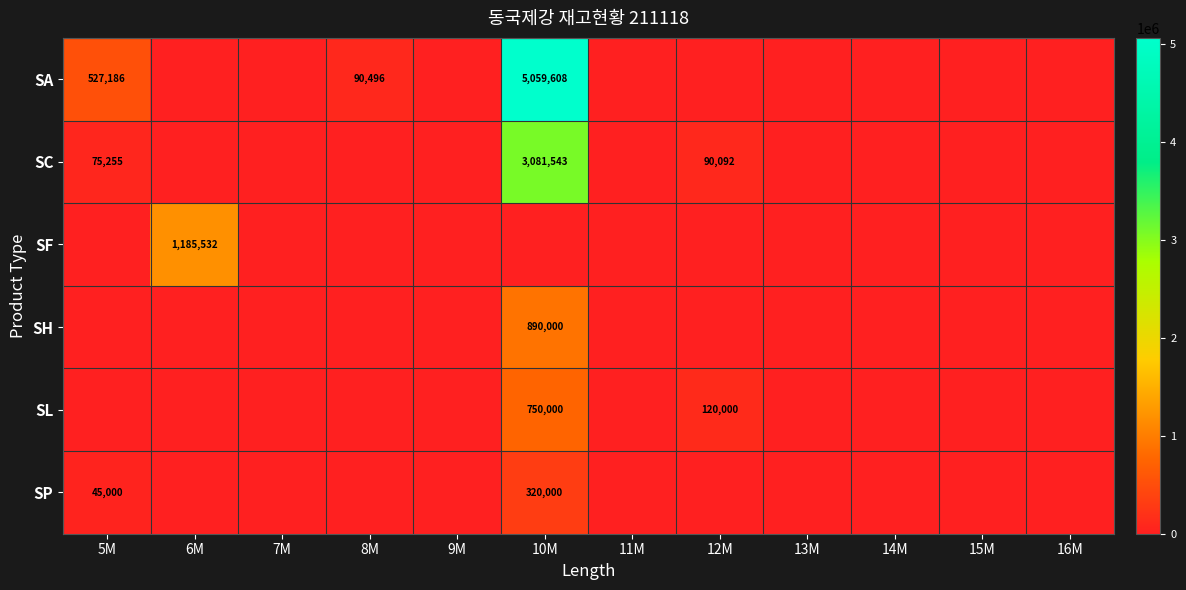

At how many categories does at least one series exceed 1728737?

1